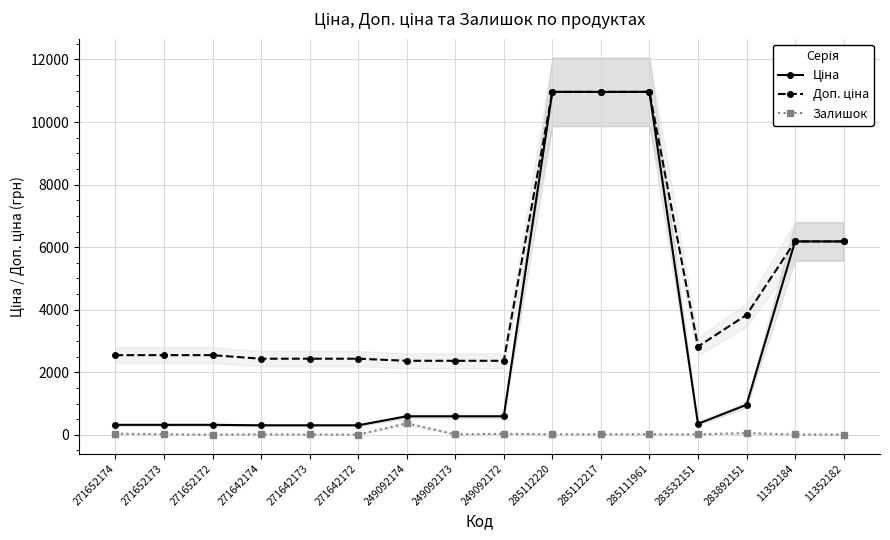

What is the difference between the maximum and second lowest values in the Залишок series?

360.0